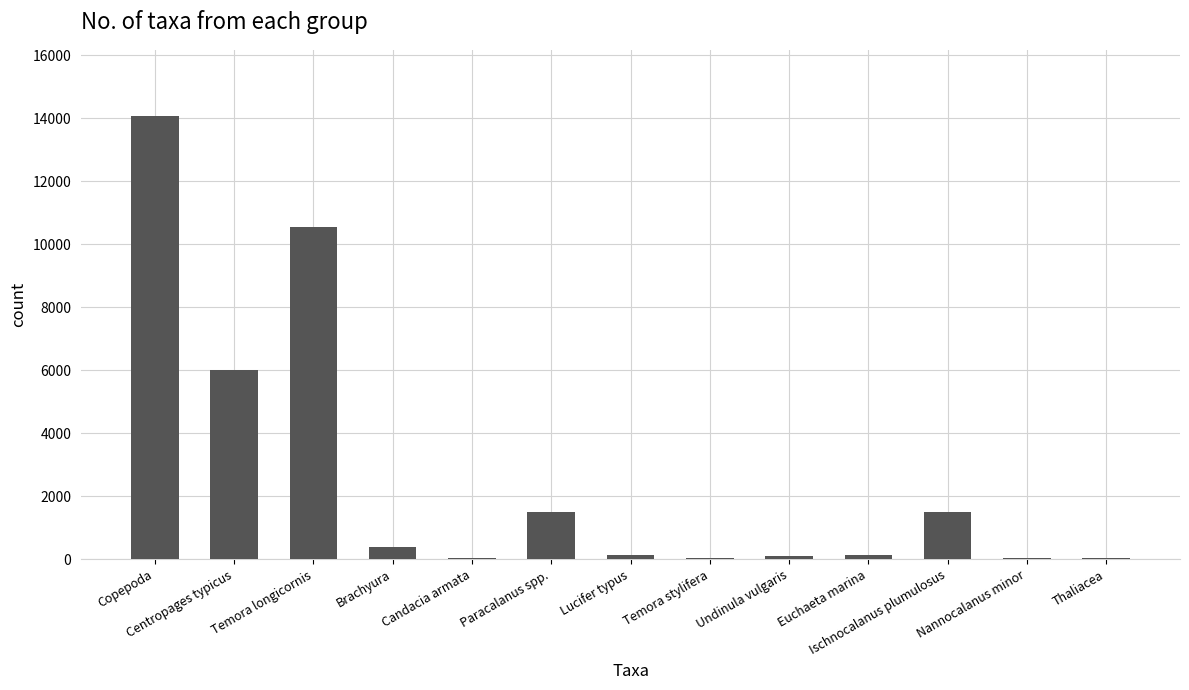

What is the ratio of the value at Centropages typicus to the value at Paracalanus spp.?

4.0